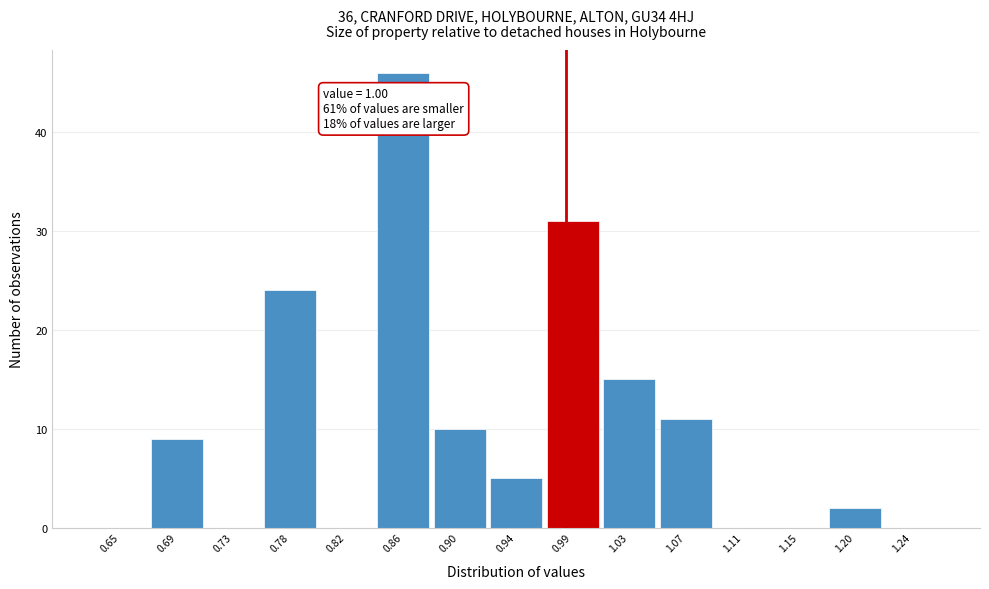

Reading left to right, list all the values displayed in this chart.

0.65=0	0.69=9	0.73=0	0.78=24	0.82=0	0.86=46	0.90=10	0.94=5	0.99=31	1.03=15	1.07=11	1.11=0	1.15=0	1.20=2	1.24=0